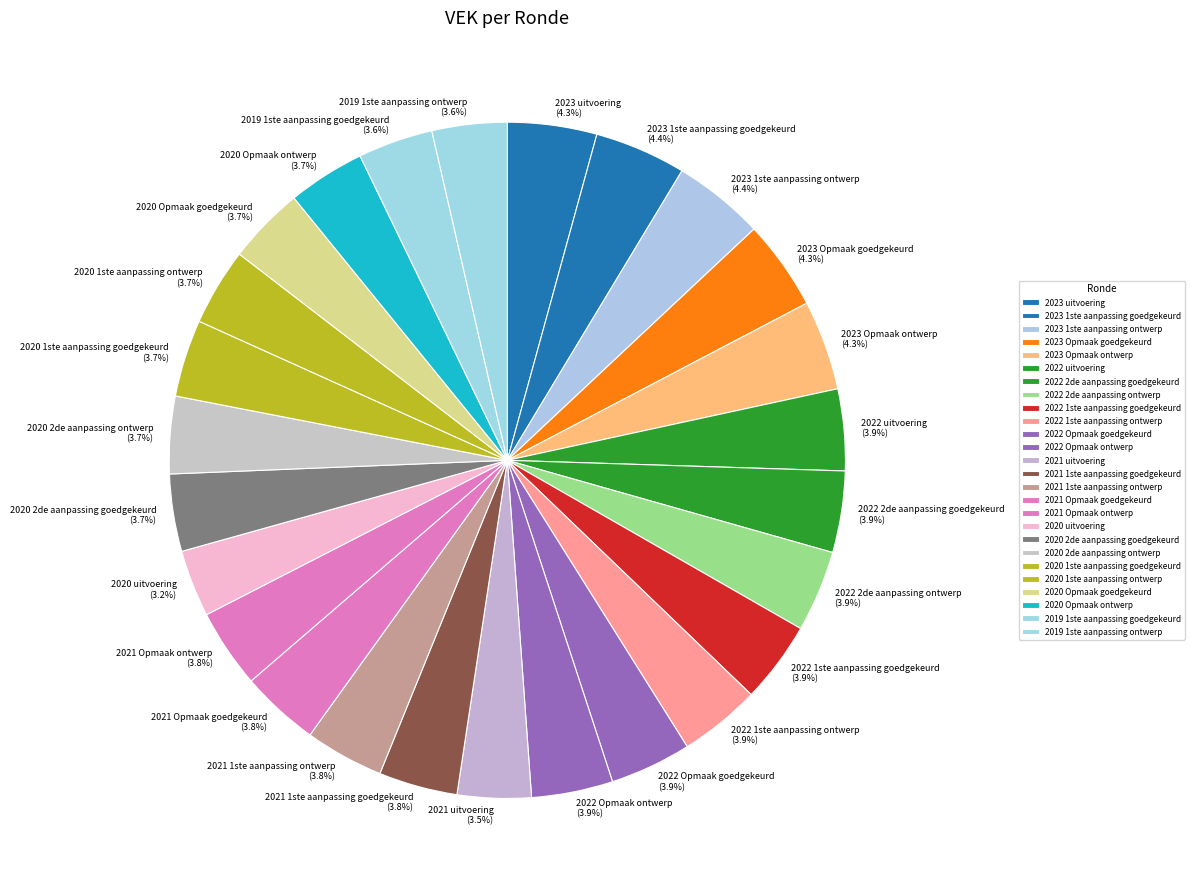

Is it true that 2021 1ste aanpassing goedgekeurd is 16% of the pie?

False